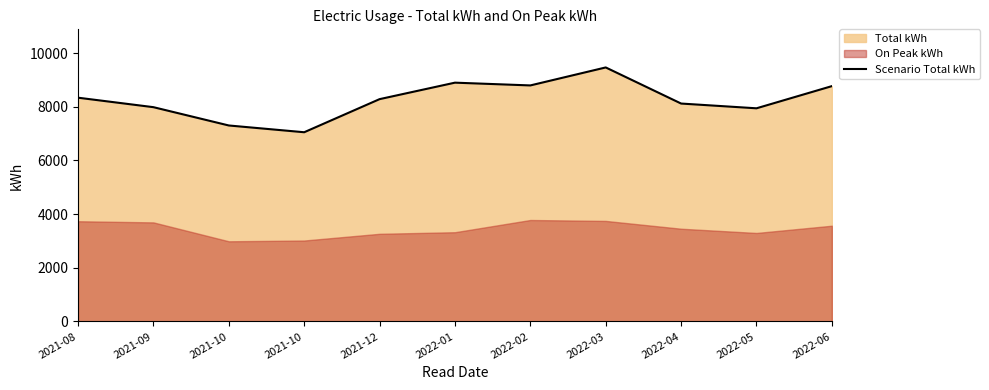

What is the difference between the values at 2021-10 and 2022-05?

640